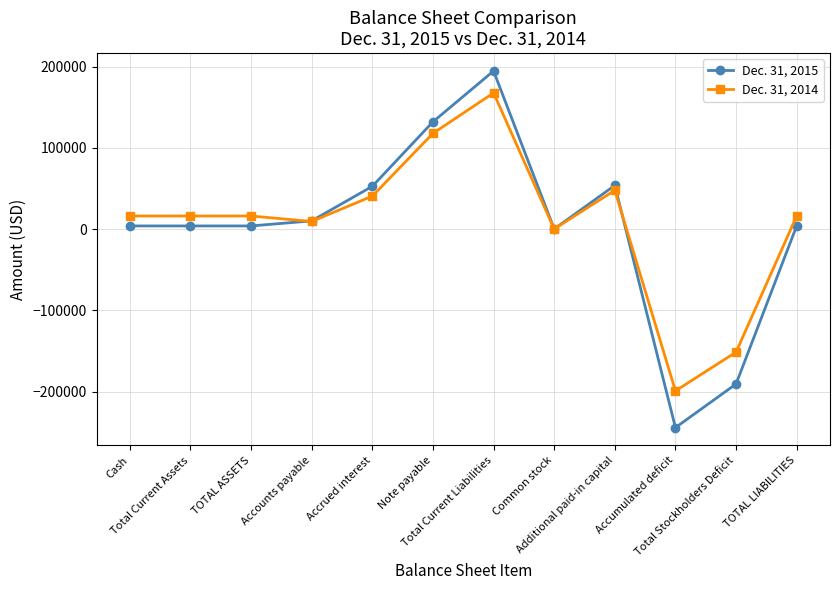

In Dec. 31, 2014, how many points are lower than both neighbors (excluding endpoints)?

3